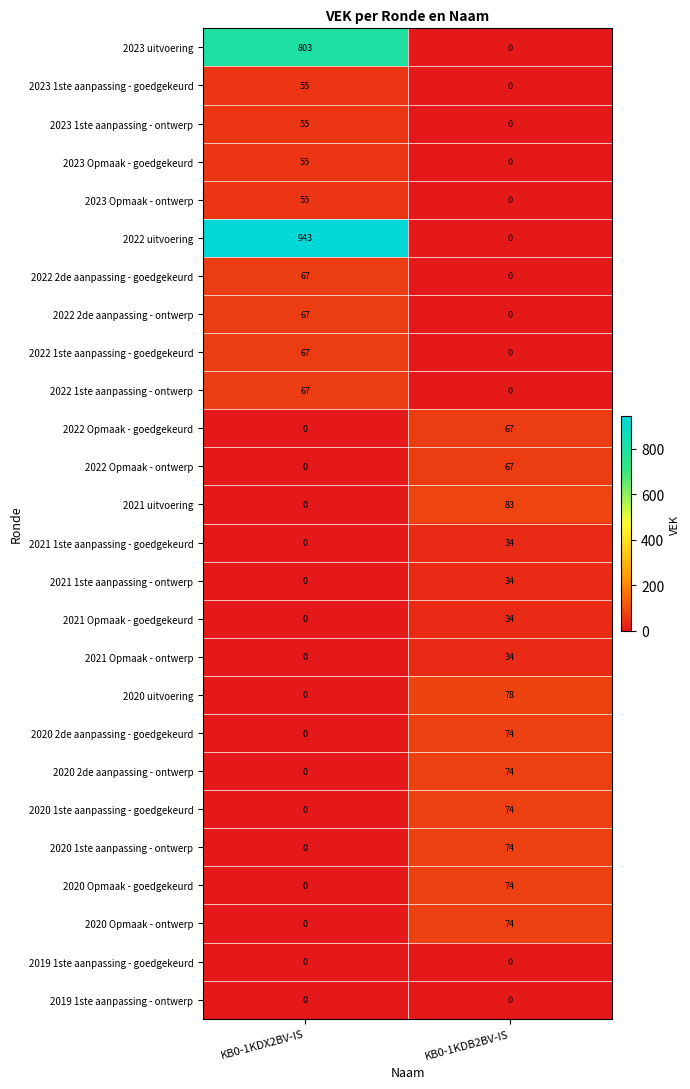

What is the difference between the maximum and minimum values in the 2021 1ste aanpassing - goedgekeurd series?

34